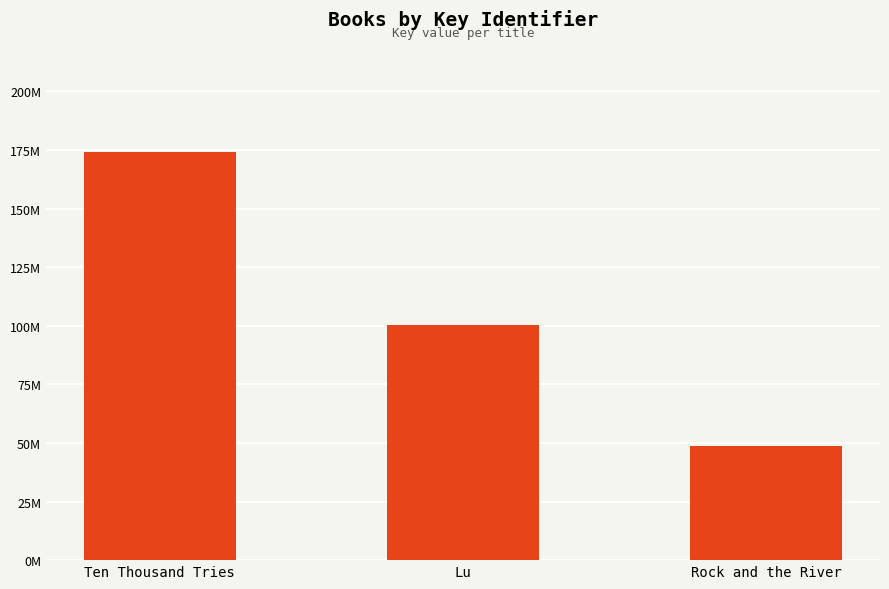

Where is the data nearest to the value 111288777?

Lu